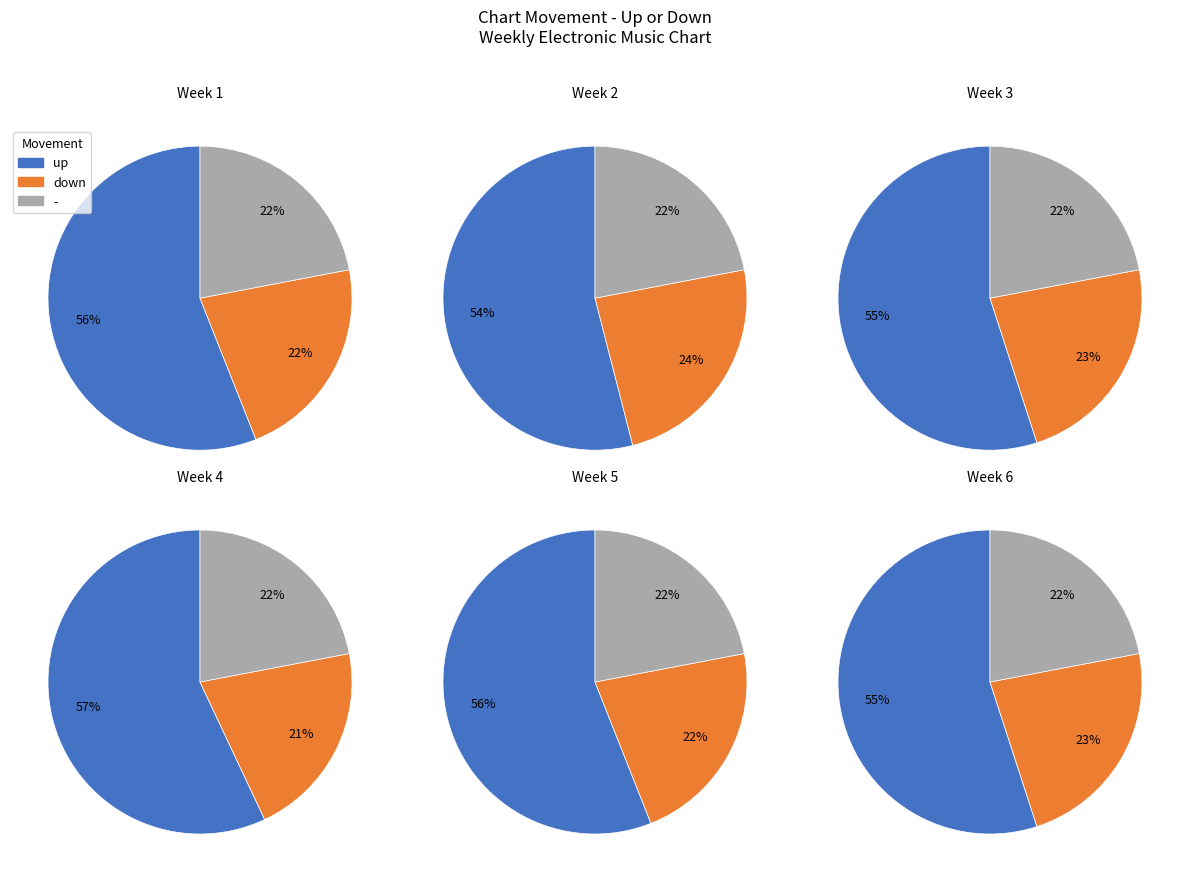

What is the smallest slice in the pie chart?

down